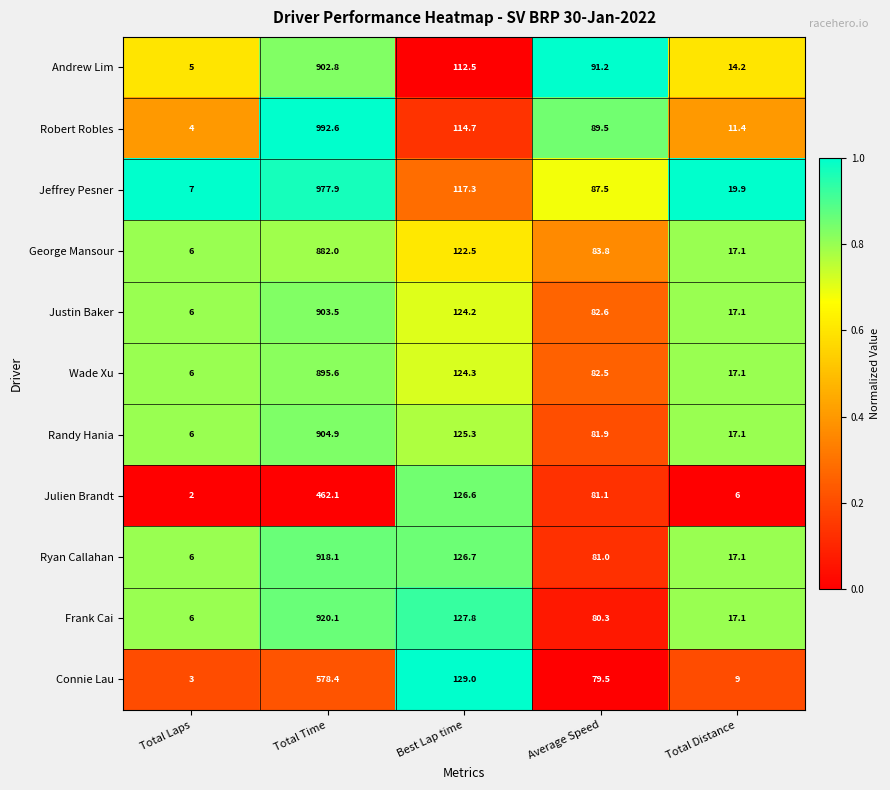

What is the total value across all series at Total Laps?

57.0